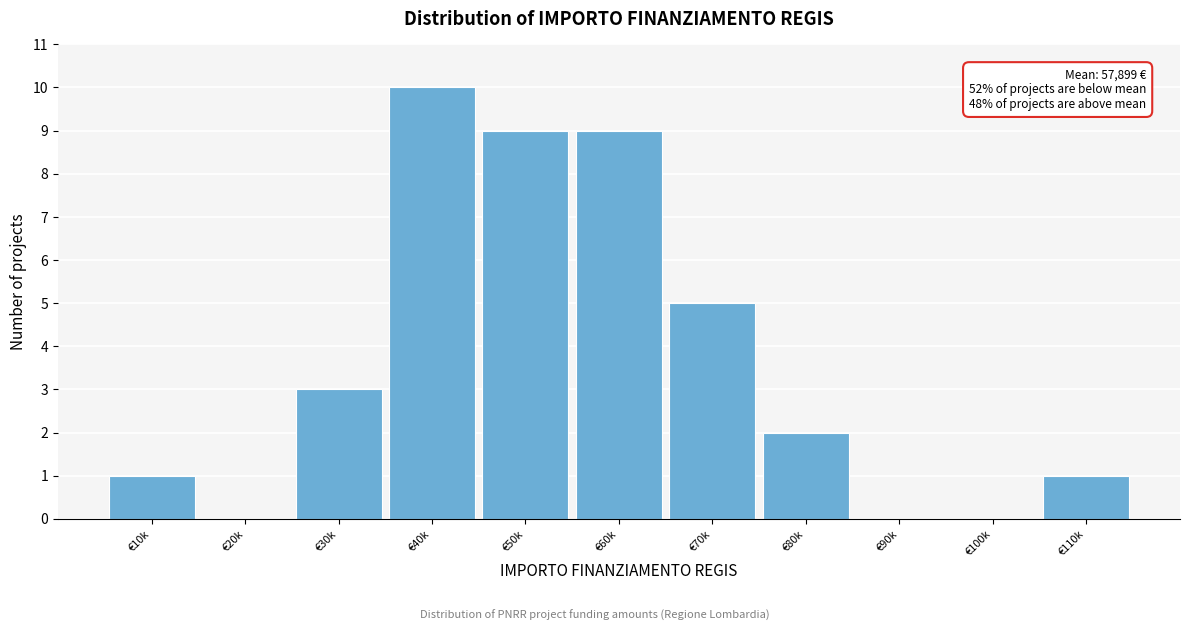

Reading right to left, list all the values displayed in this chart.

€110k=1	€100k=0	€90k=0	€80k=2	€70k=5	€60k=9	€50k=9	€40k=10	€30k=3	€20k=0	€10k=1